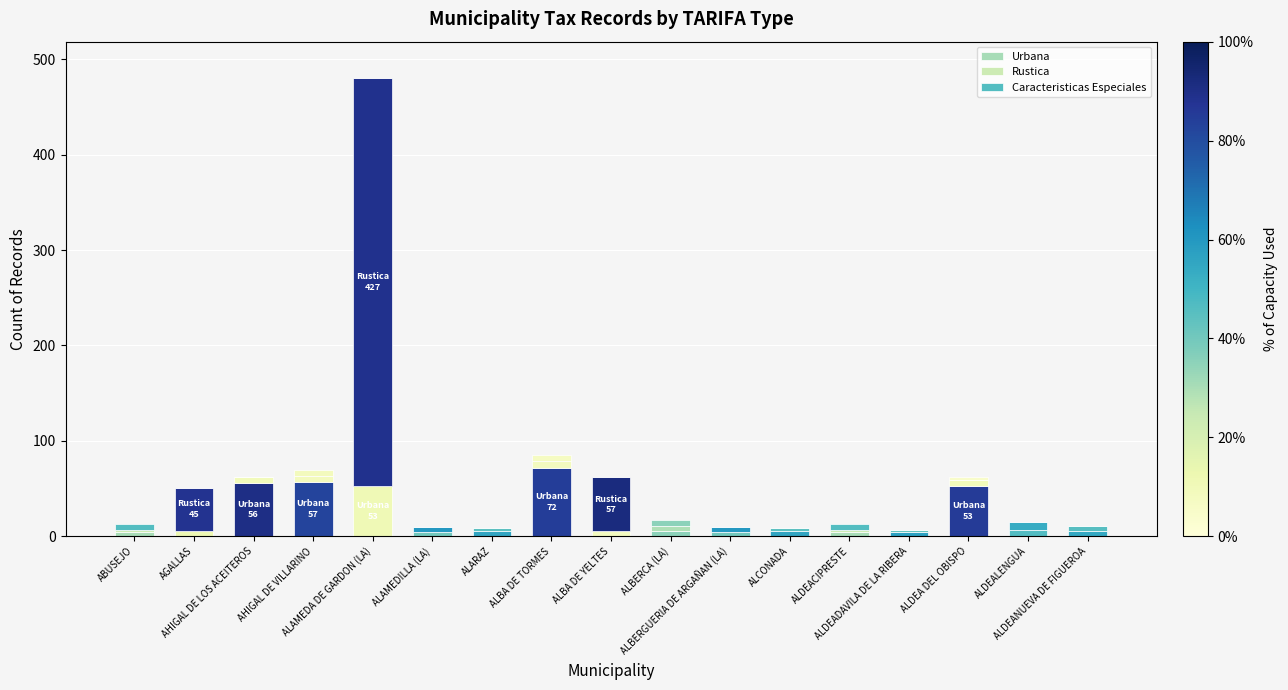

Which series has the largest total across all categories?

Rustica